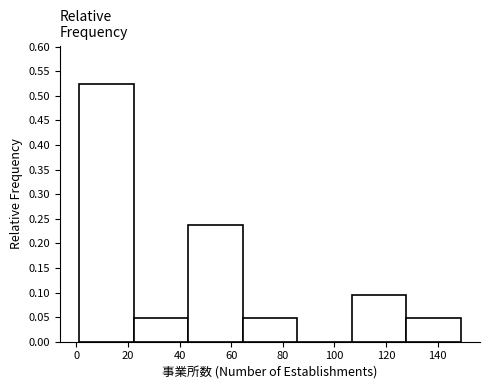

Over which range of the x-axis is the bar tallest?

2 to 22